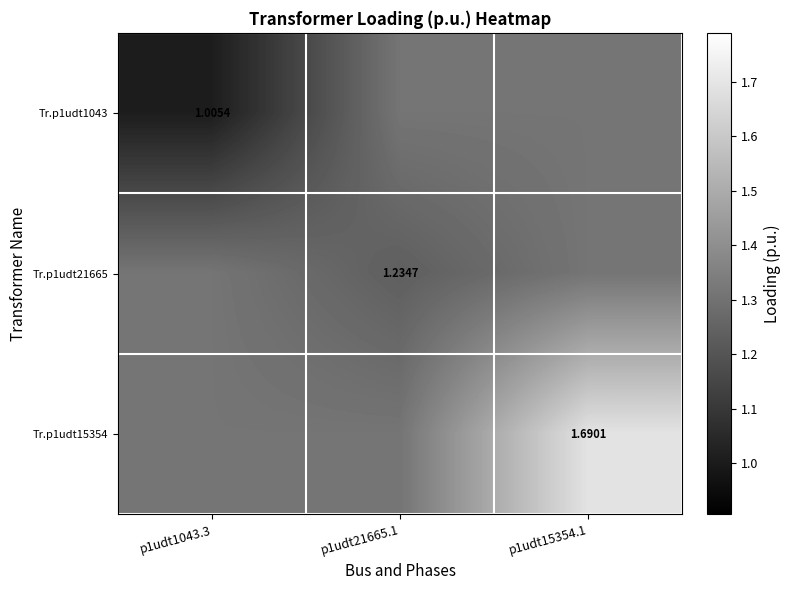

Which series has the widest spread of values?

Tr.p1udt15354